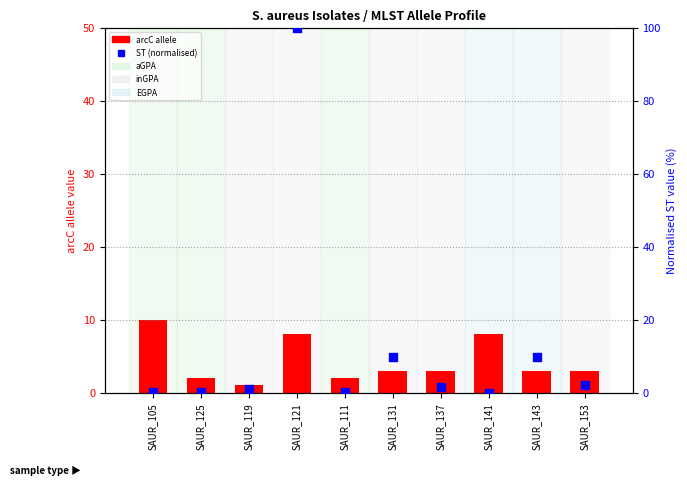

What is the change in value from SAUR_125 to SAUR_131?

+9.5